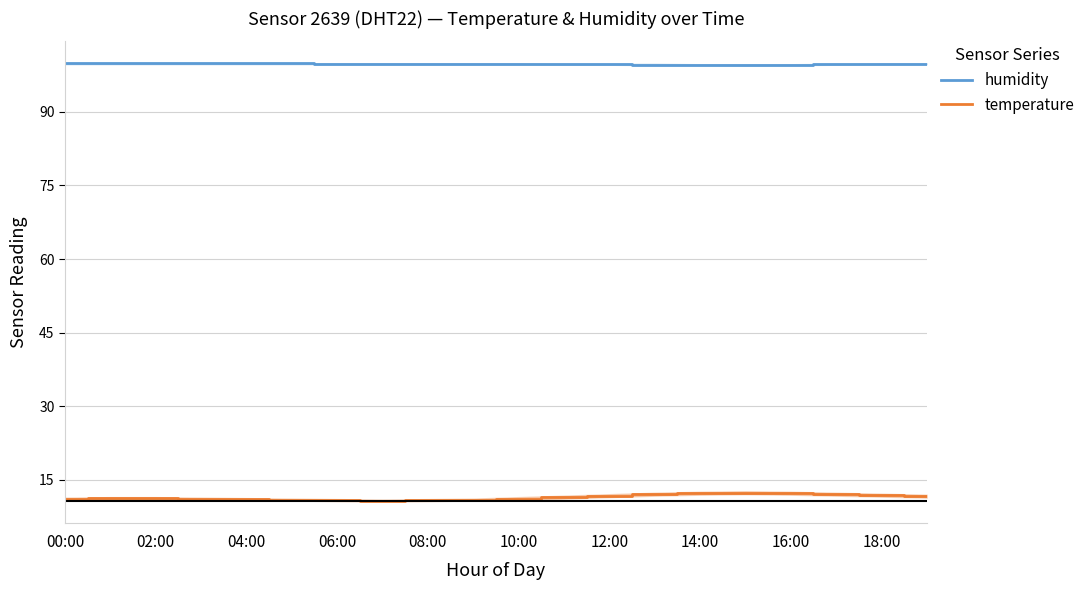

The temperature series shows 14.8 at 12:00. True or false?

False